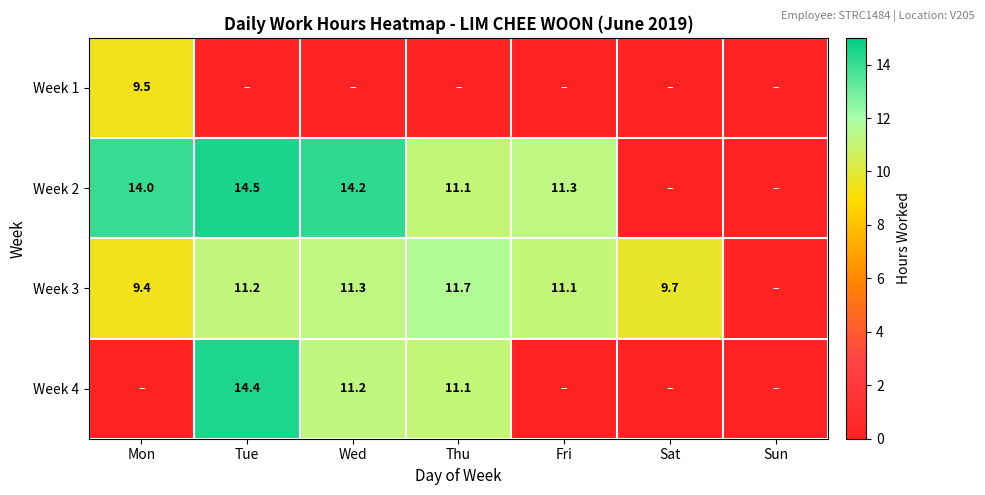

The value of Week 3 at Mon is 12.5. True or false?

False